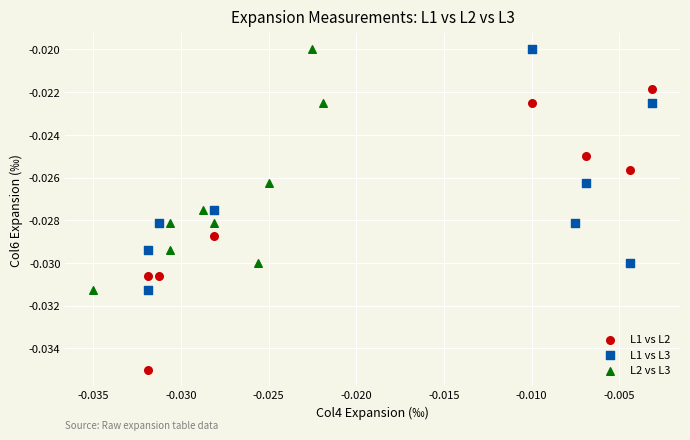

Which series reaches the minimum Y coordinate?

L1 vs L2